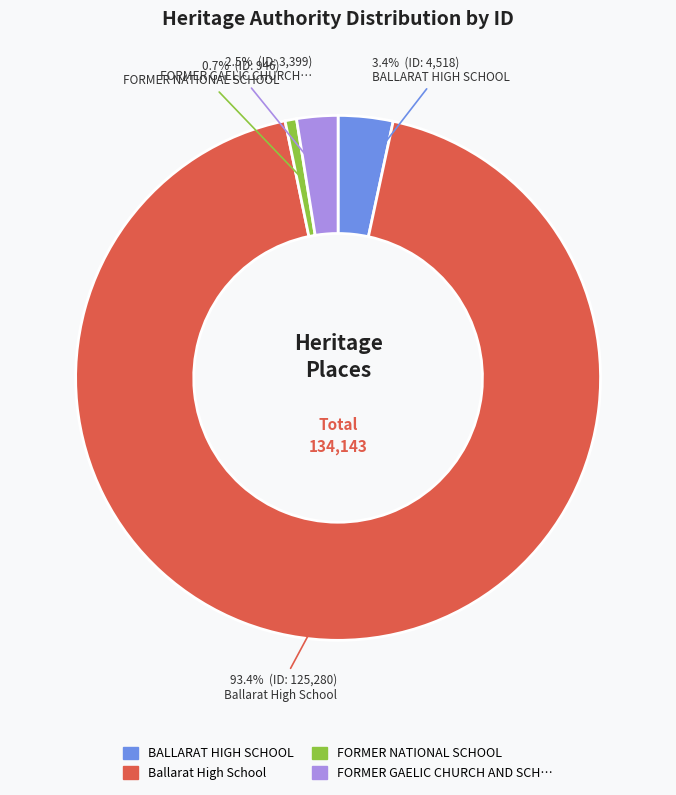

Does any single category account for the majority?

Yes